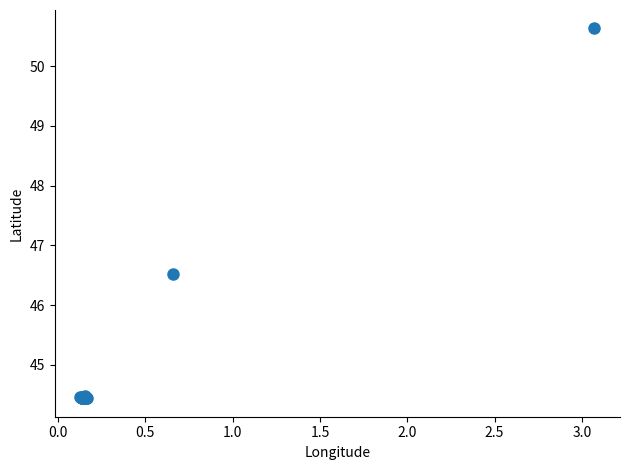

What Y value in the scatter plot is closest to 47?

46.5